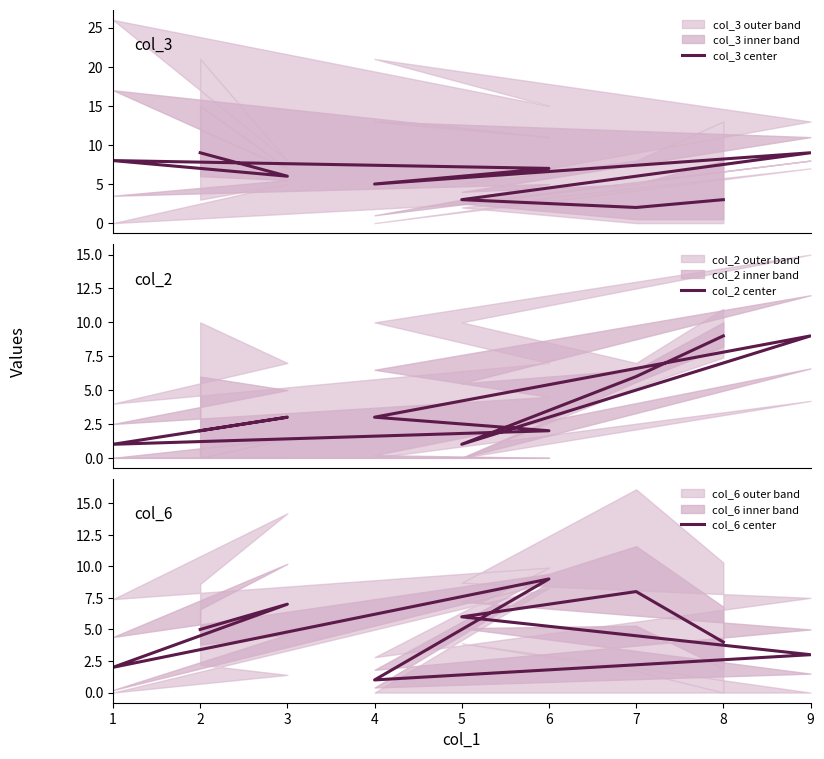

What is the sum of all col_6 center values?

45